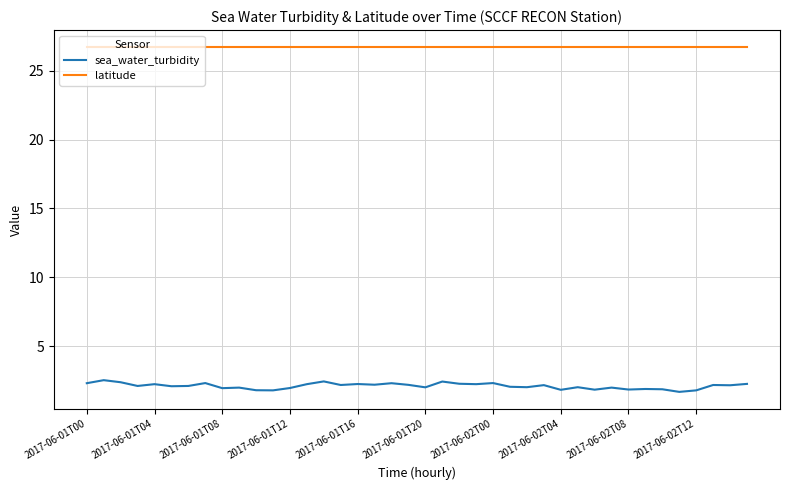

What is the average value of the sea_water_turbidity series?

2.1